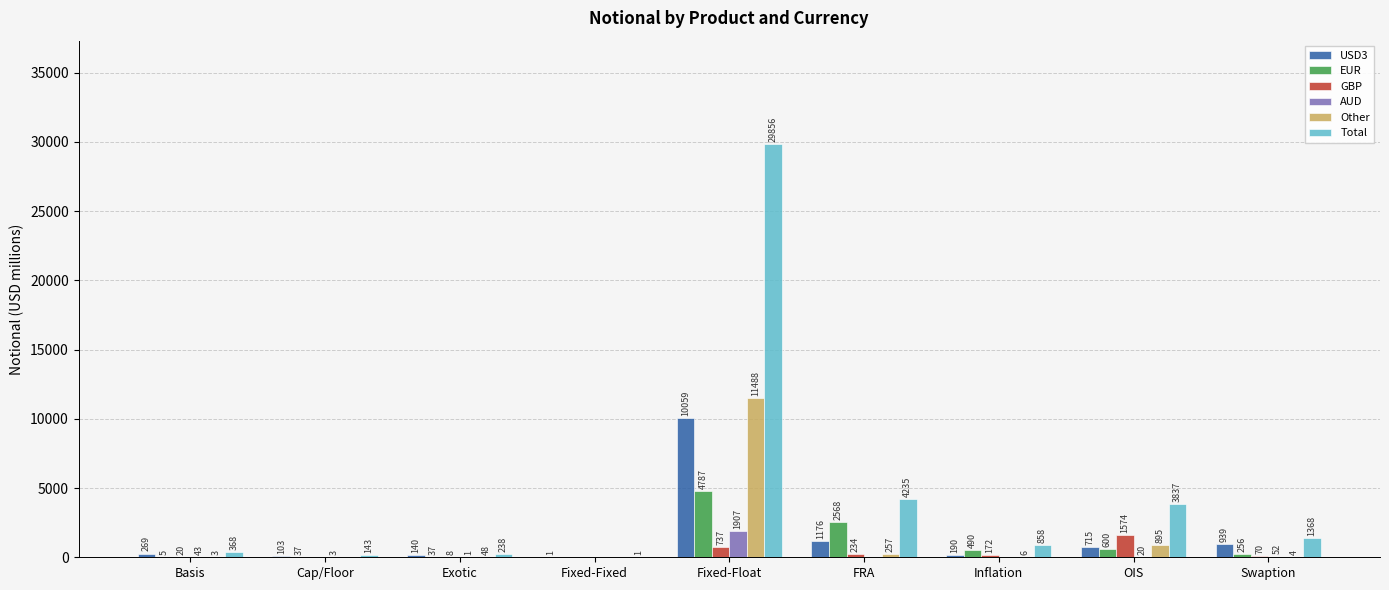

Which series changed the most between Basis and Exotic?

Total